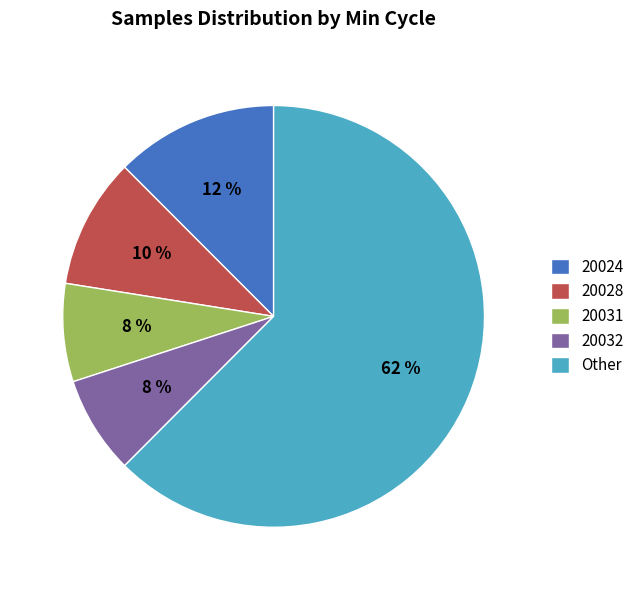

How many slices are in this pie chart?

5